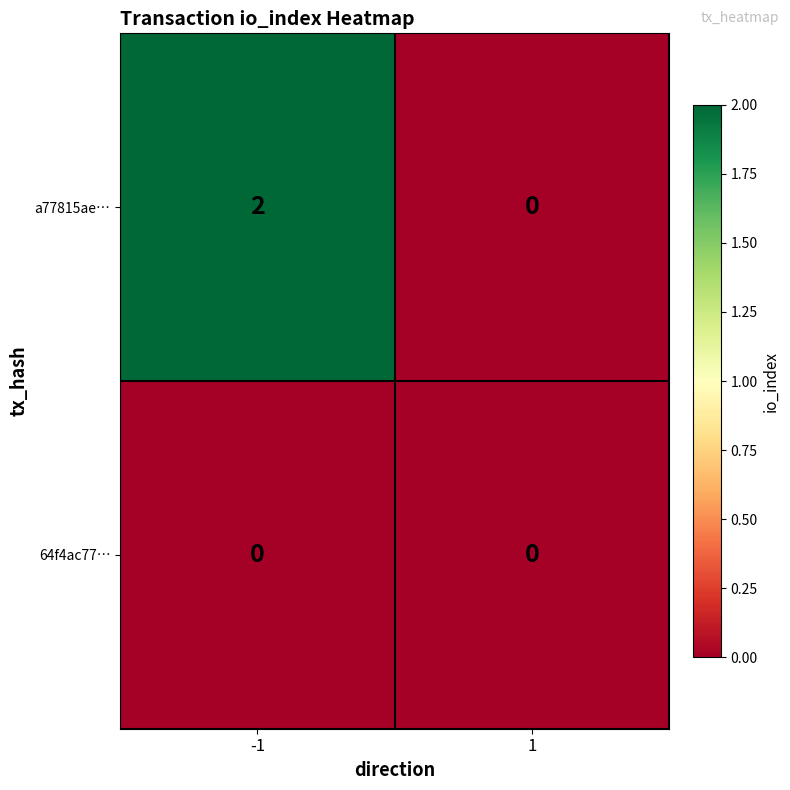

How many series are shown in this chart?

2